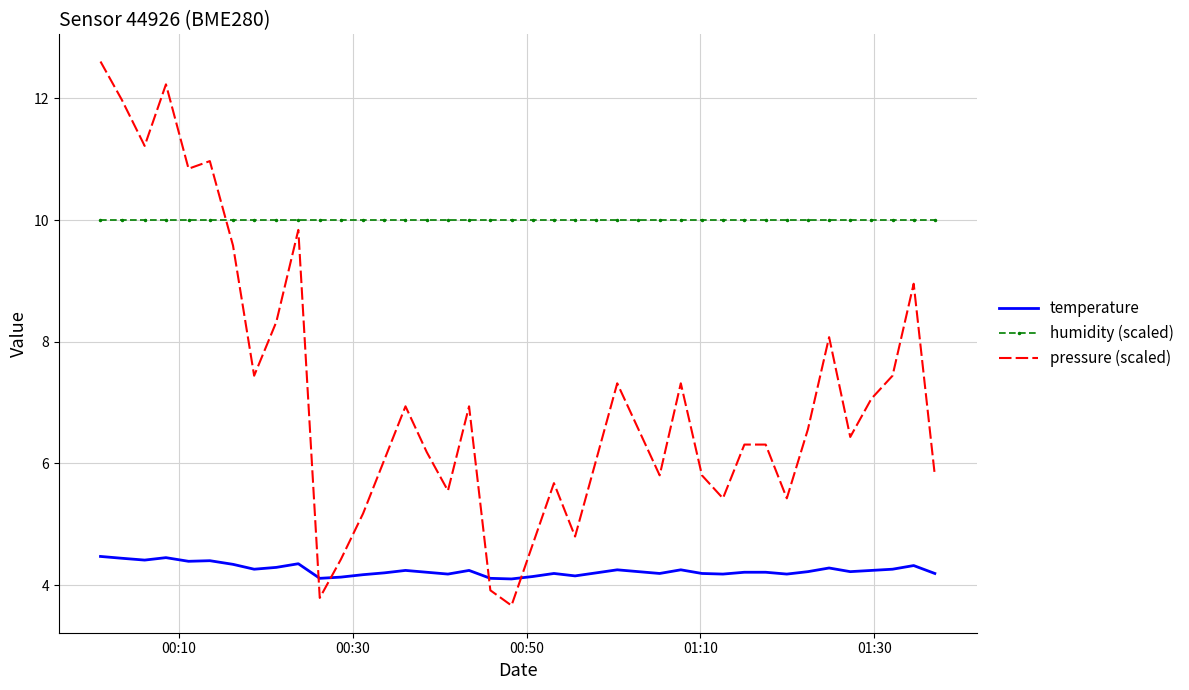

List the series in order of their peak value, highest first.

pressure (scaled), humidity (scaled), temperature